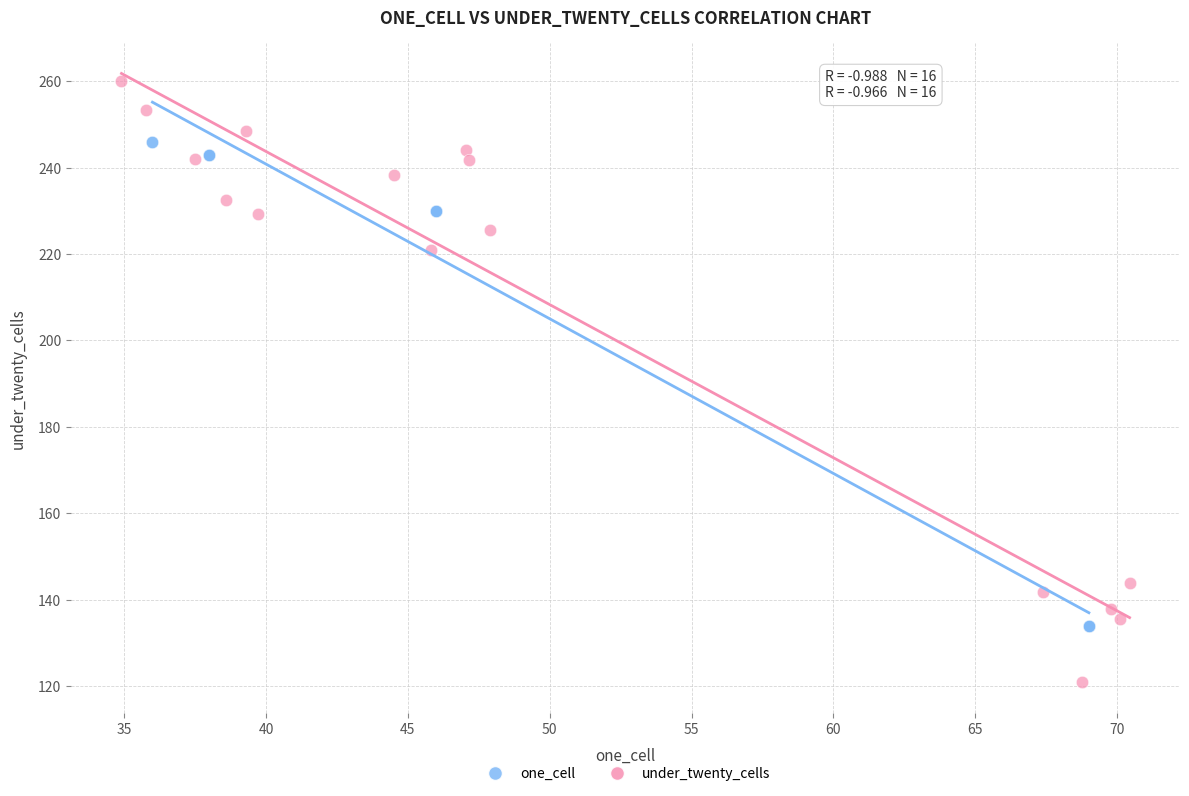

Which series reaches the maximum Y coordinate?

under_twenty_cells